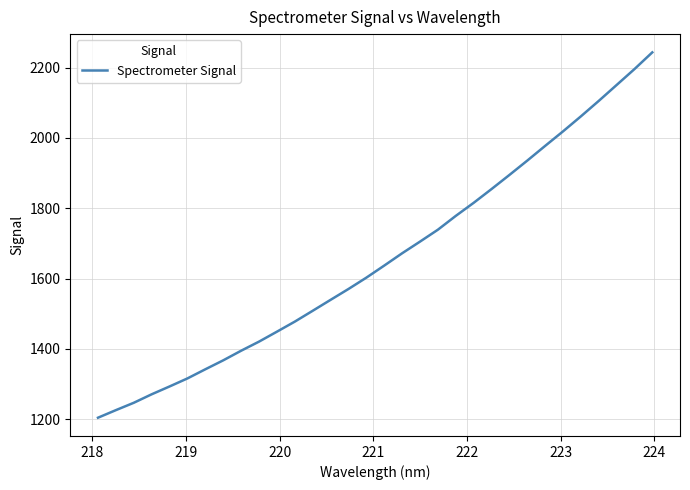

What is the greatest value displayed?

2243.4